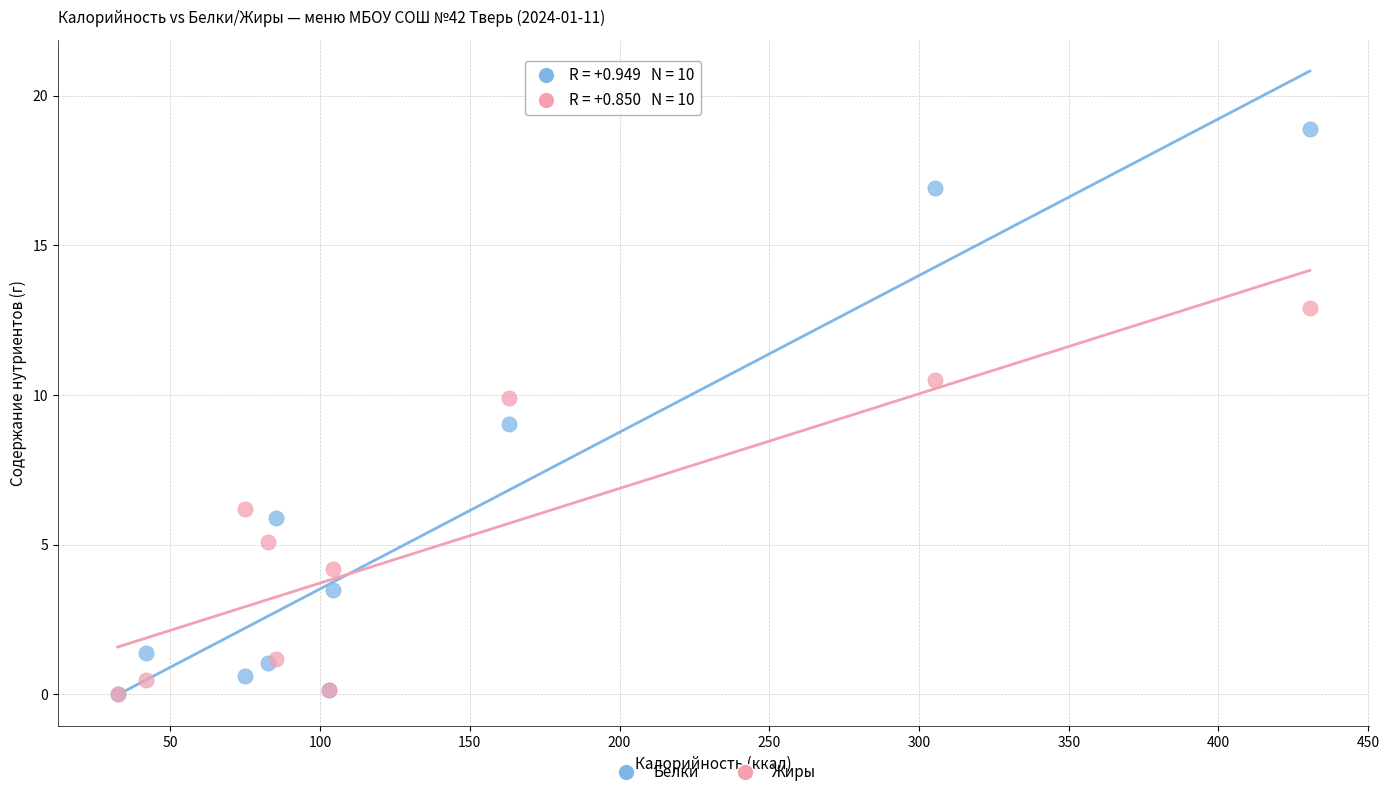

What are all the series names shown in the legend?

Белки, Жиры